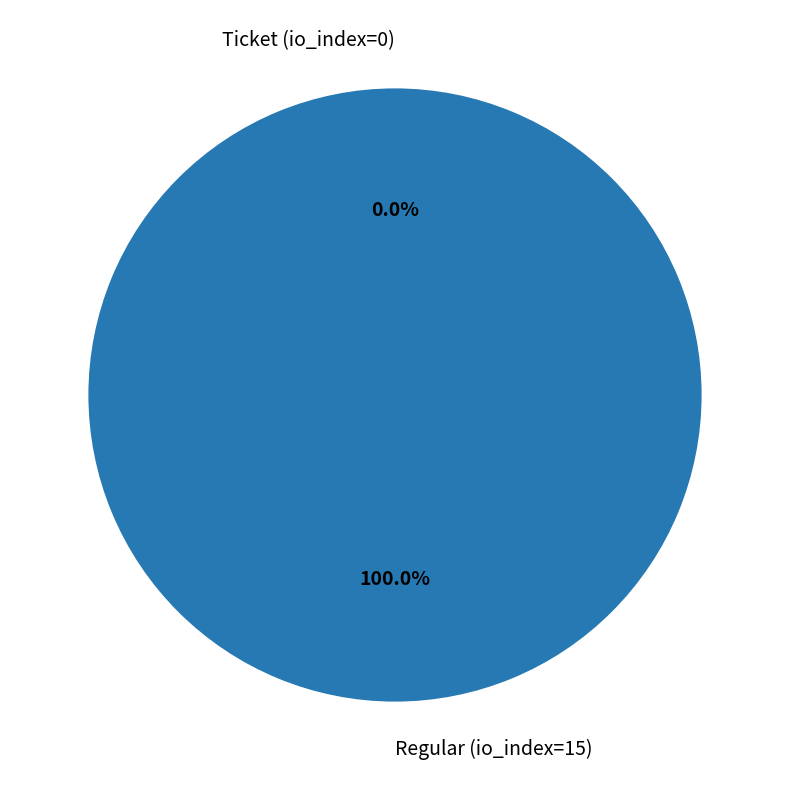

What percentage is the Regular (io_index=15) slice, to the nearest percent?

100%